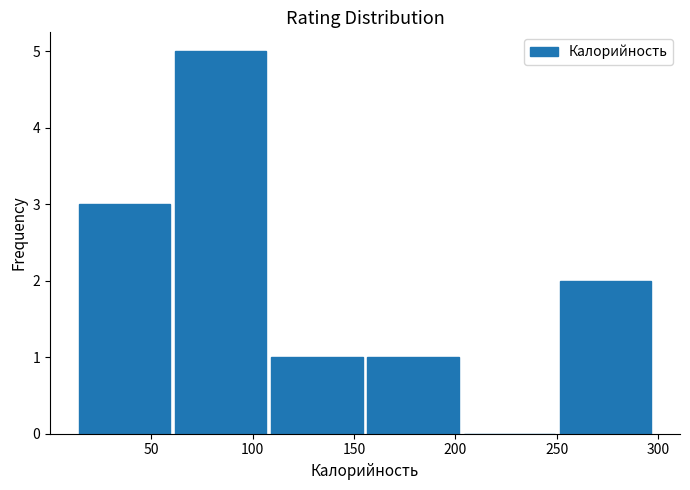

What is the height of the bar covering 60 to 110 on the x-axis? Neither the bar edges nor the heights are printed on the chart, so give them approximately, as read against the axes.

5